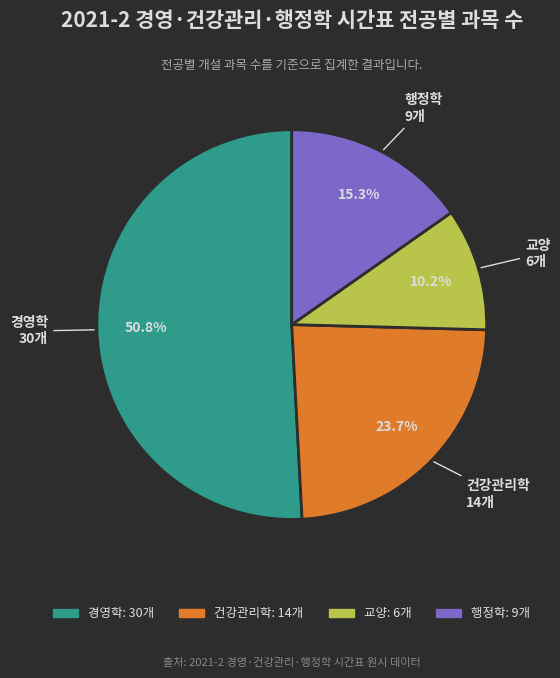

Is the sum of 경영학 and 건강관리학 greater than half?

Yes